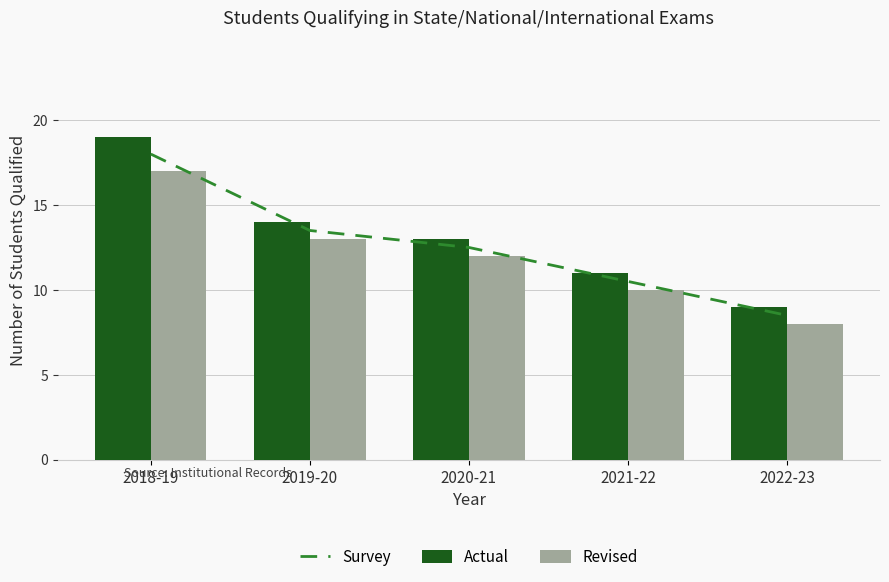

What is the difference between the maximum and minimum values in the Actual series?

10